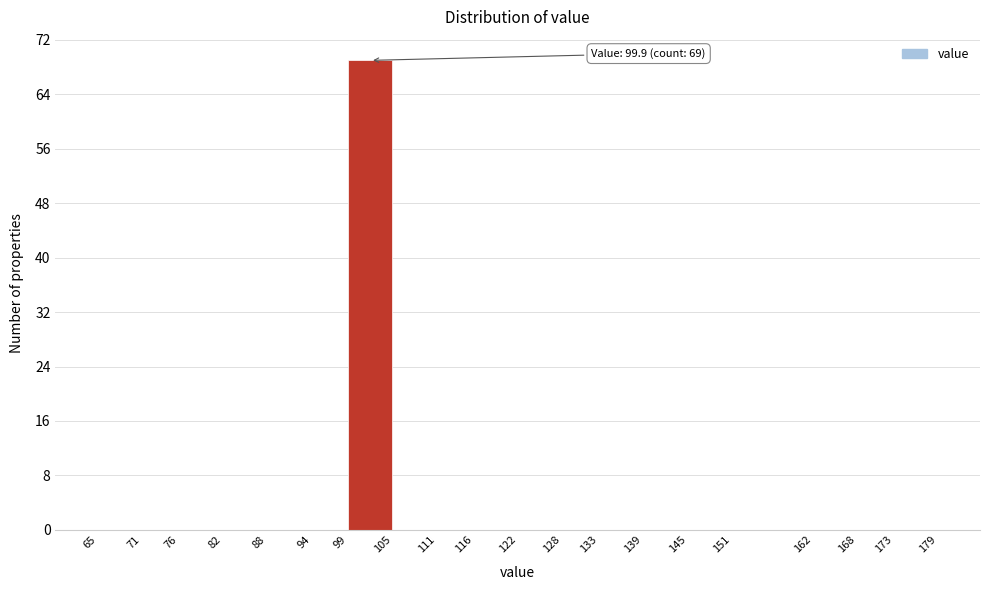

Which range on the x-axis has the tallest bar?

99 to 105